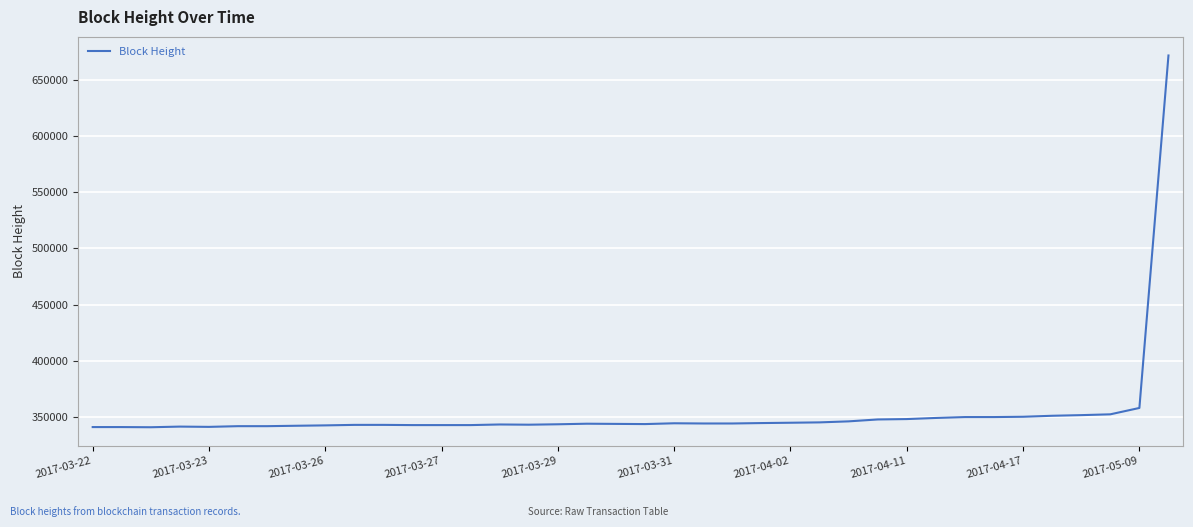

What is the difference between the maximum and minimum values?

331020